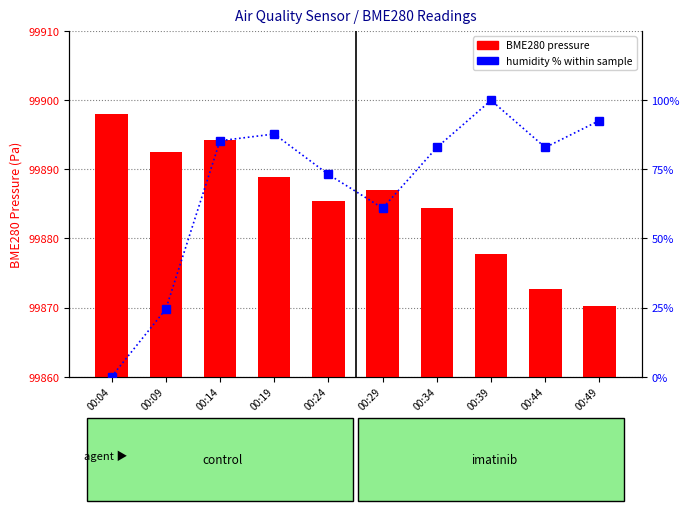

At how many categories does at least one series exceed 63053?

10